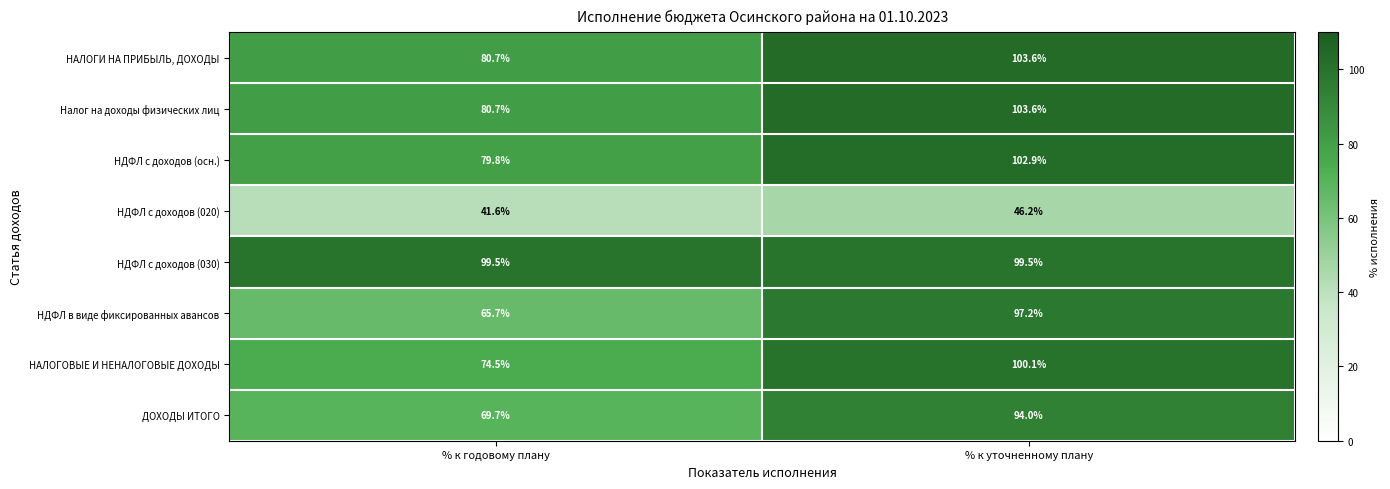

What value does the НАЛОГОВЫЕ И НЕНАЛОГОВЫЕ ДОХОДЫ series have at % к годовому плану?

74.5